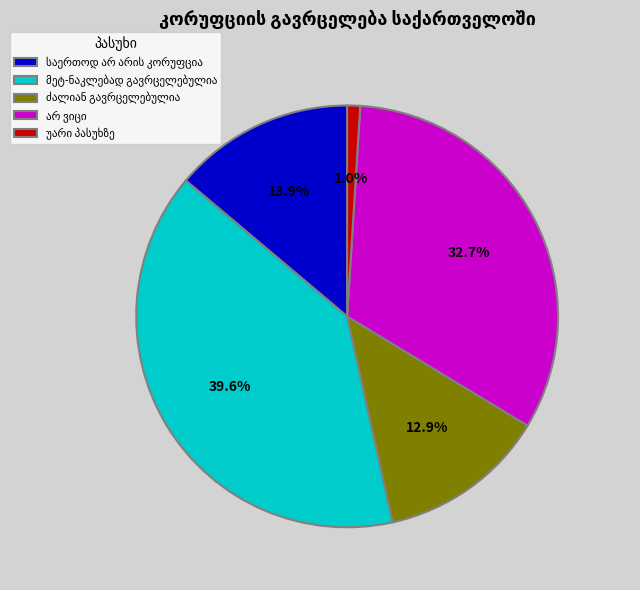

Is there a majority slice in this chart?

No